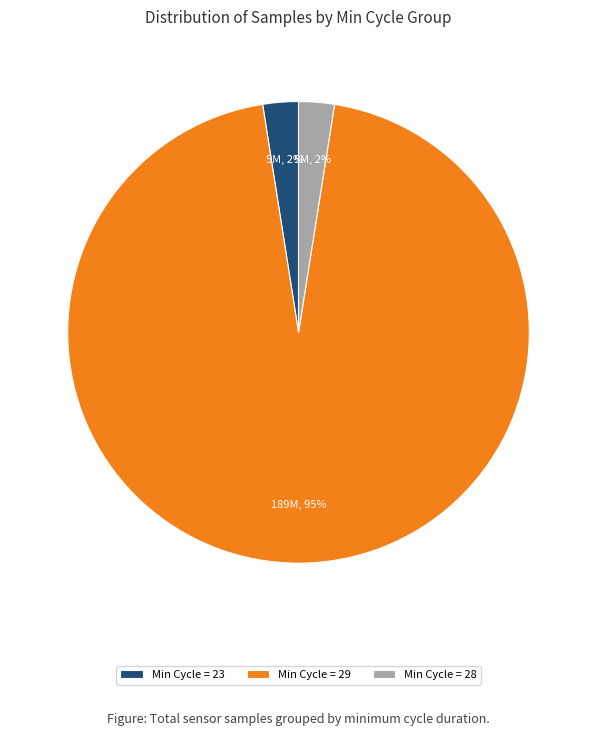

Do Min Cycle = 28 and Min Cycle = 29 together represent more than half of the pie?

Yes